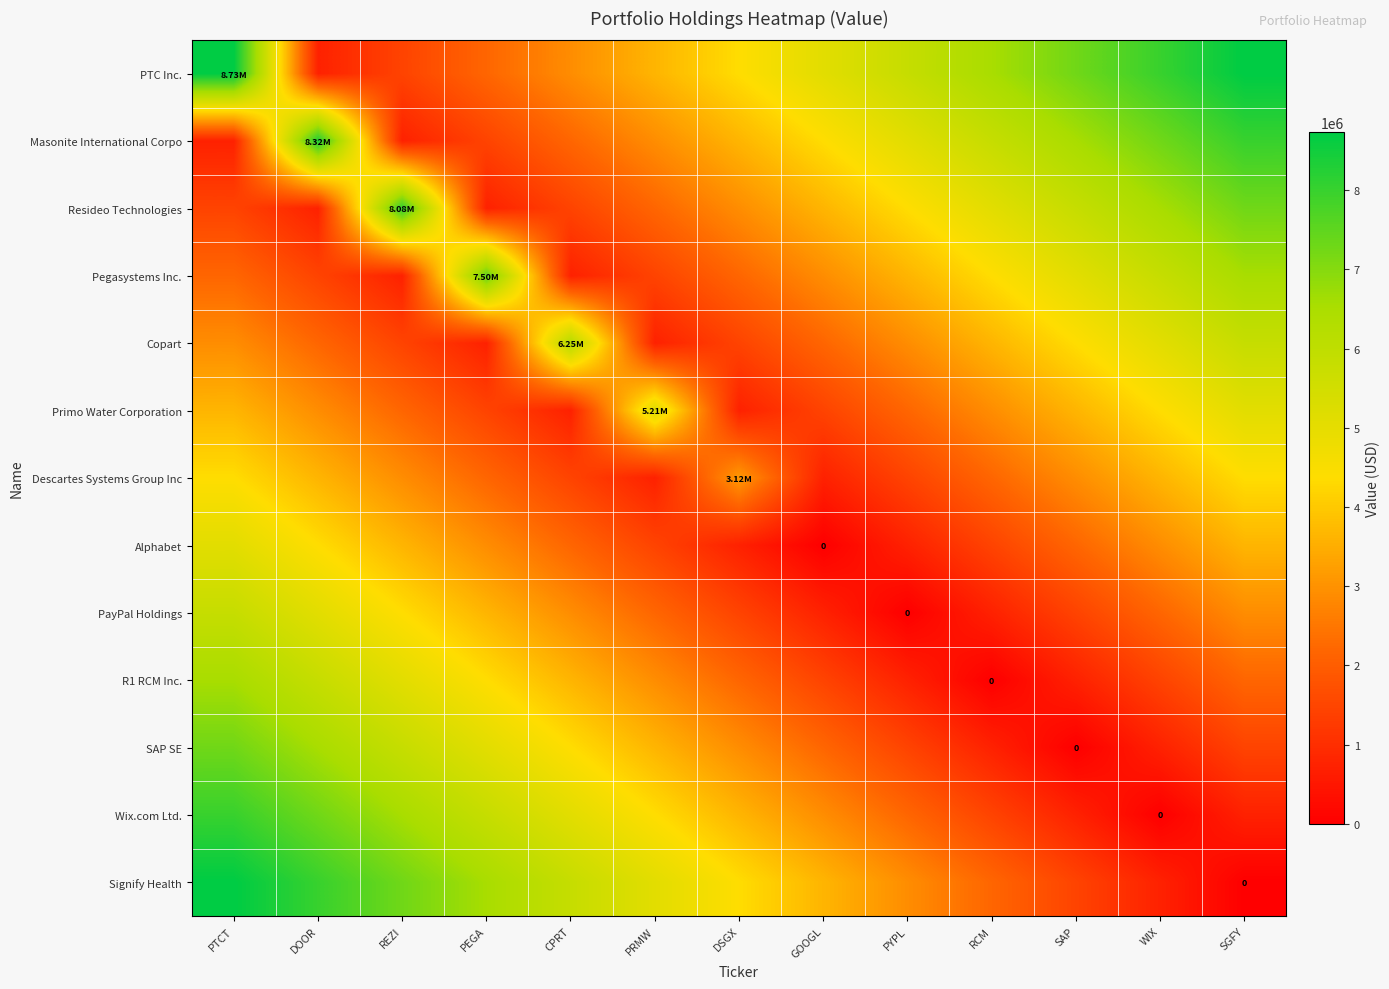

Rank the series by their maximum value, from lowest to highest.

Descartes Systems Group Inc, Alphabet, Primo Water Corporation, PayPal Holdings, Copart, R1 RCM Inc., SAP SE, Pegasystems Inc., Wix.com Ltd., Resideo Technologies, Masonite International Corpo, PTC Inc., Signify Health